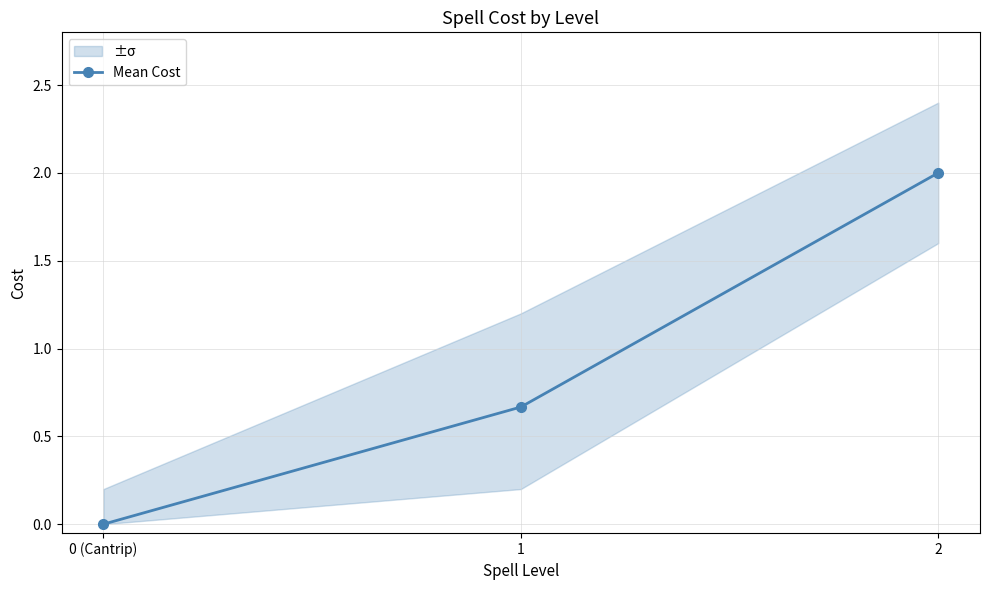

The value at 2 is 2.0. True or false?

True